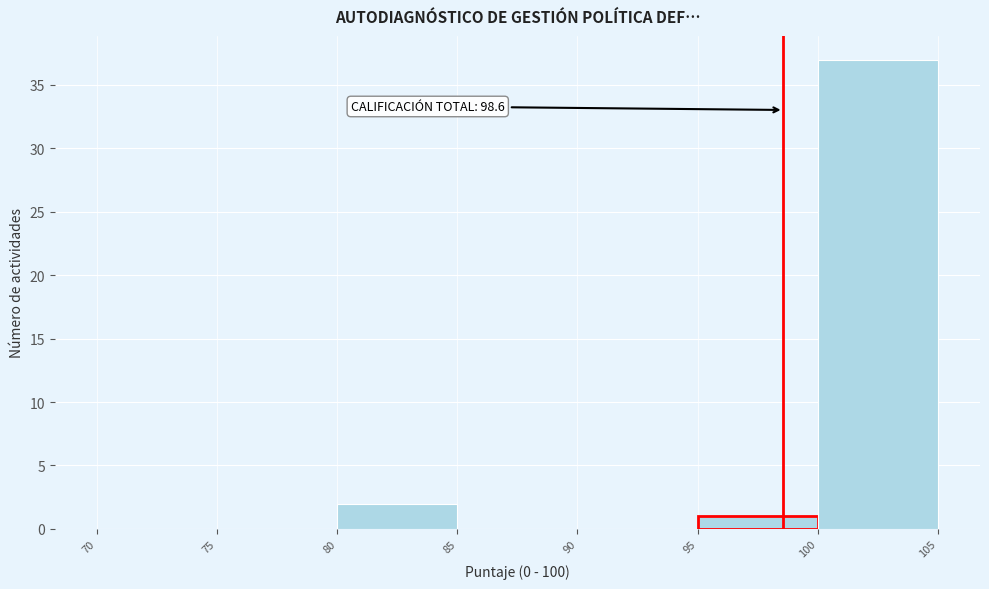

Which range on the x-axis has the tallest bar?

100 to 105